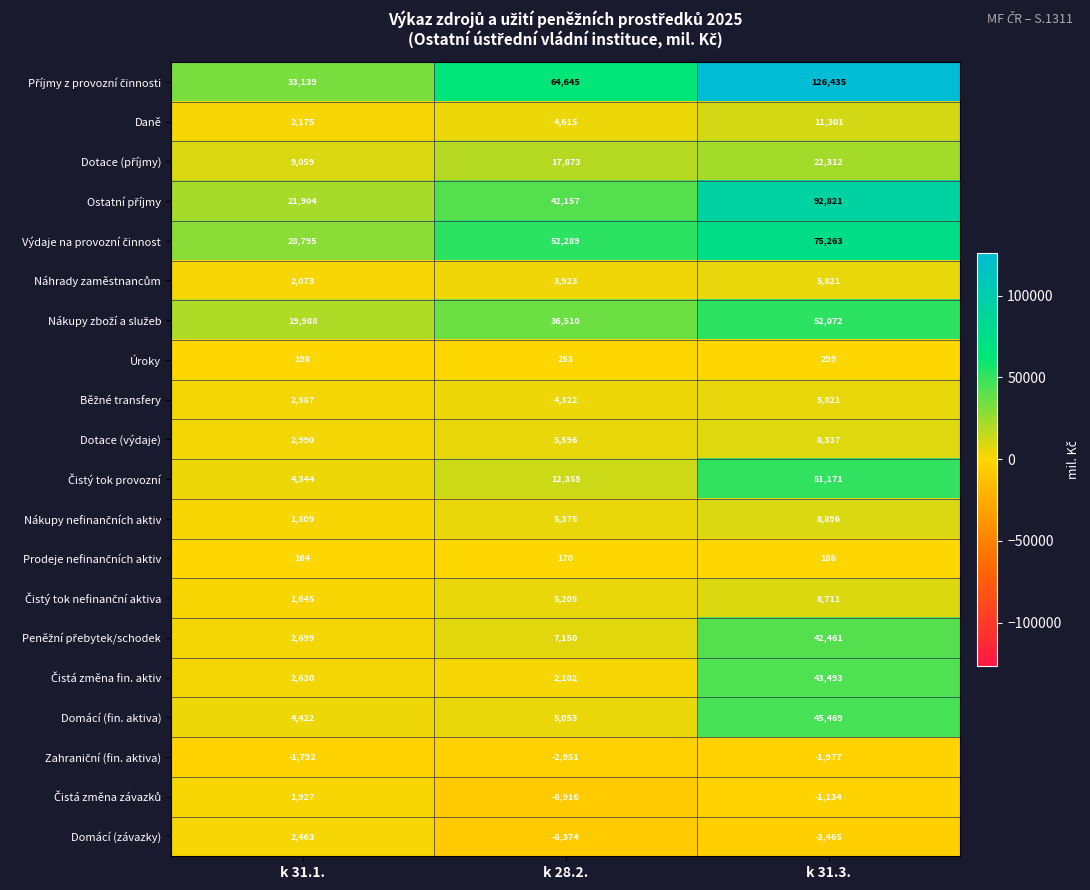

How many series are shown in this chart?

20